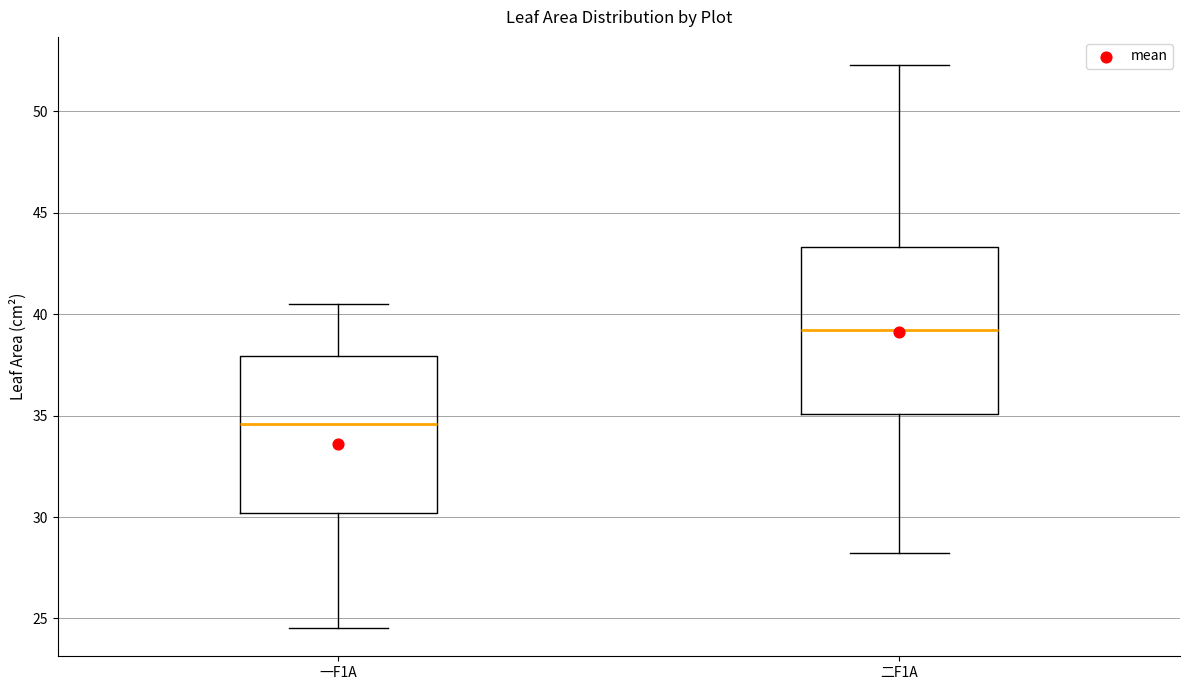

Which box's median line is the lowest?

一F1A